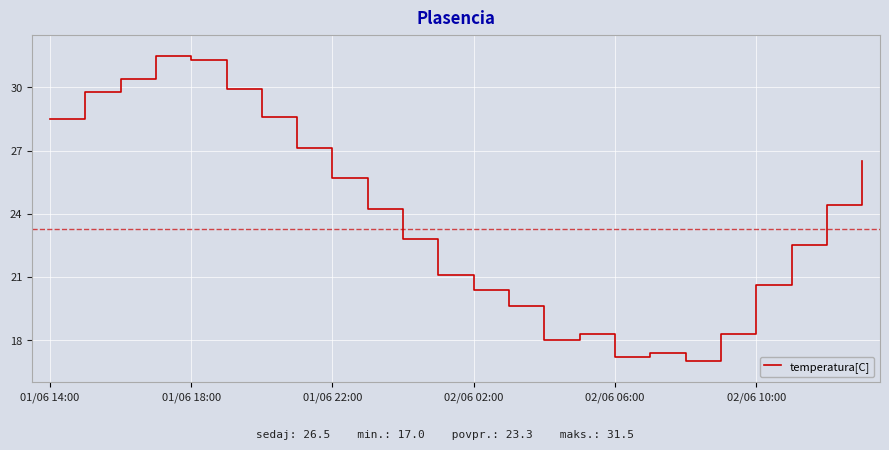

What is the difference between the second highest and second lowest values?

14.1